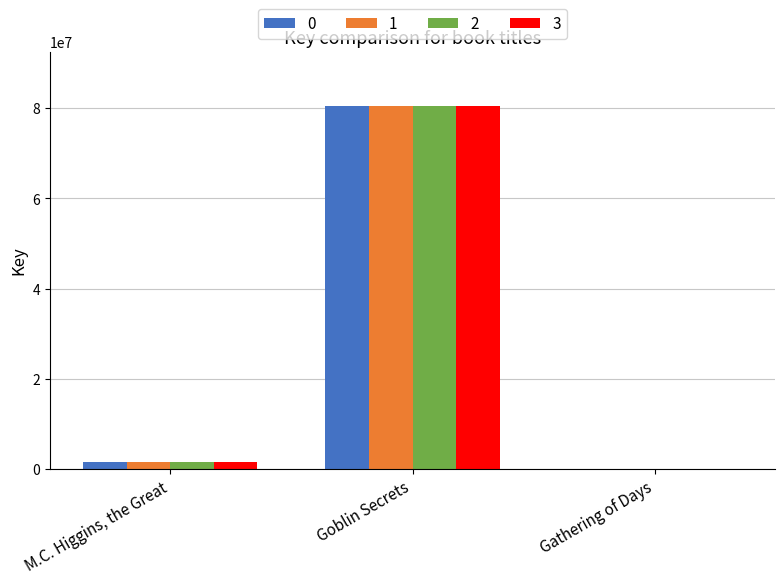

The value of 0 at Goblin Secrets is 80419157. True or false?

True